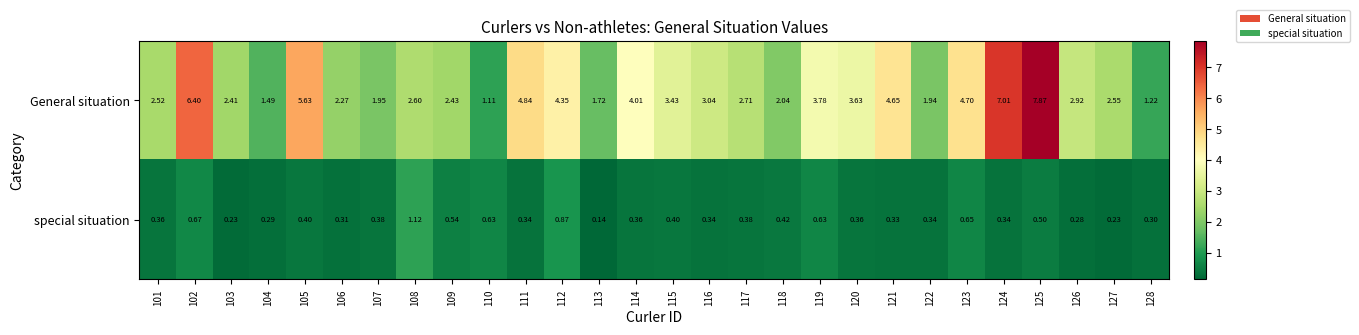

List the series in order of their overall mean, lowest first.

special situation, General situation